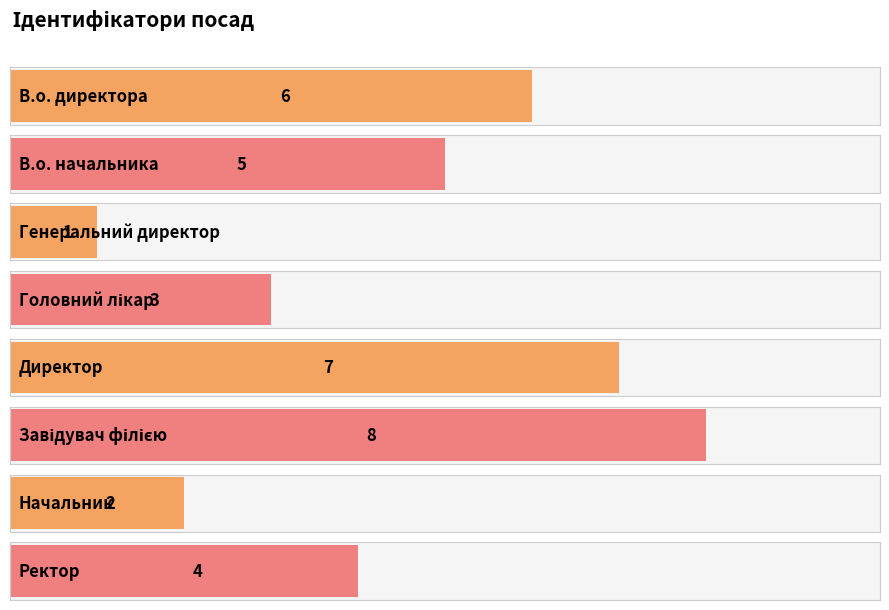

At which label does the data first exceed 5?

В.о. директора